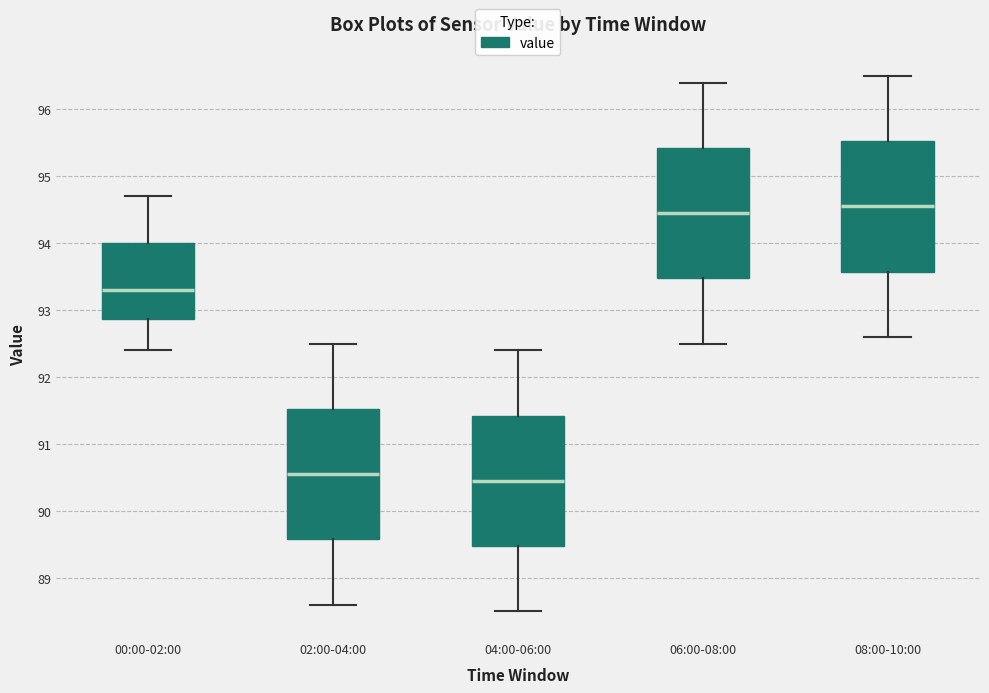

Reading left to right, read every box against the y-axis: the position of its median line, the range the box covers, and the ends of its whiskers. The values are not printed on the chart, so give them approximately, as read against the axis.

00:00-02:00: median 93.3, box 92.9 to 94.0, whiskers 92.4 to 94.7
02:00-04:00: median 90.6, box 89.6 to 91.5, whiskers 88.6 to 92.5
04:00-06:00: median 90.5, box 89.5 to 91.4, whiskers 88.5 to 92.4
06:00-08:00: median 94.5, box 93.5 to 95.4, whiskers 92.5 to 96.4
08:00-10:00: median 94.6, box 93.6 to 95.5, whiskers 92.6 to 96.5